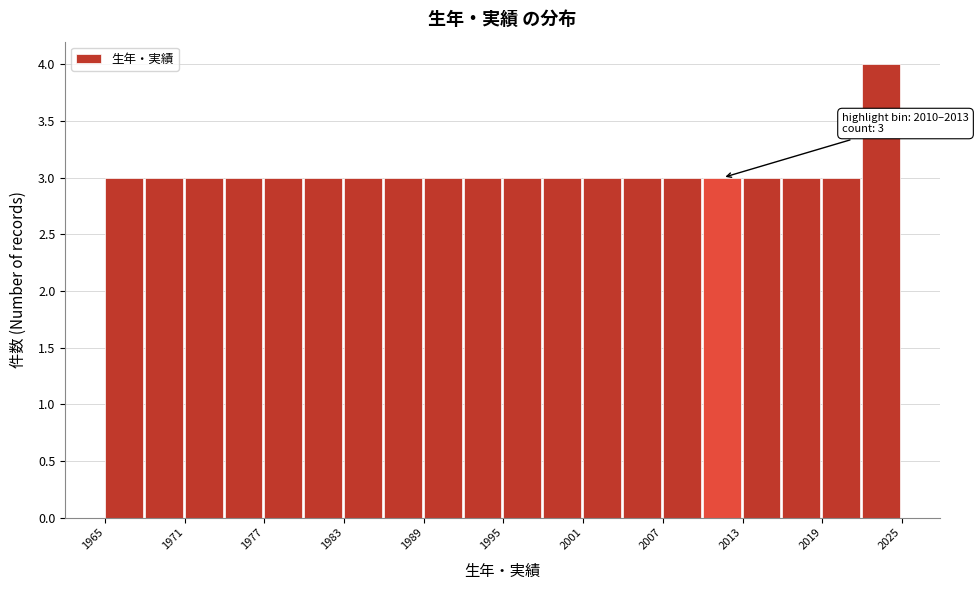

Around what value on the x-axis is the tallest bar? Give the approximate position of its centre, as read against the axis.

2023